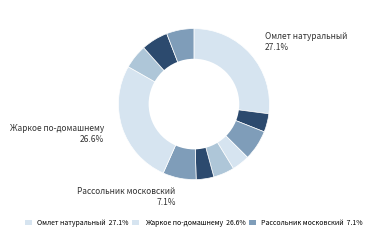

What is the largest slice in the pie chart?

Омлет натуральный